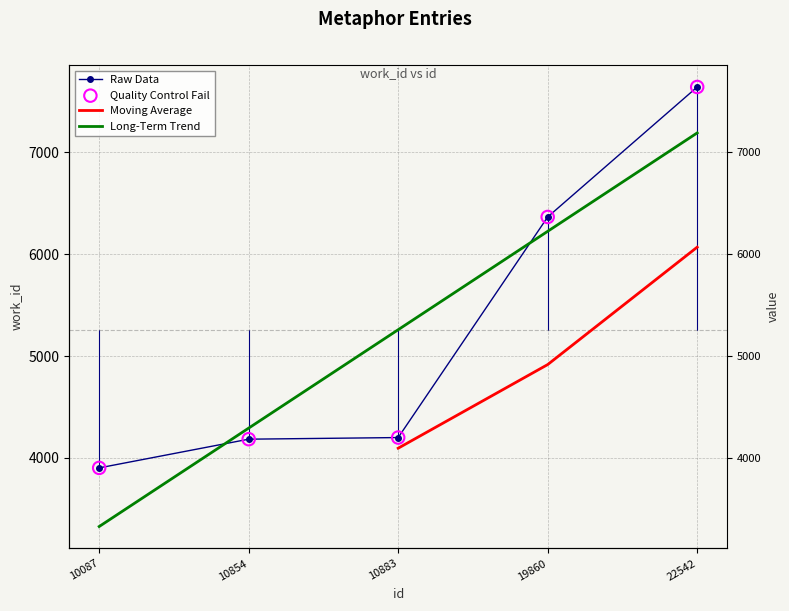

Which has a higher value, 22542 or 10087?

22542